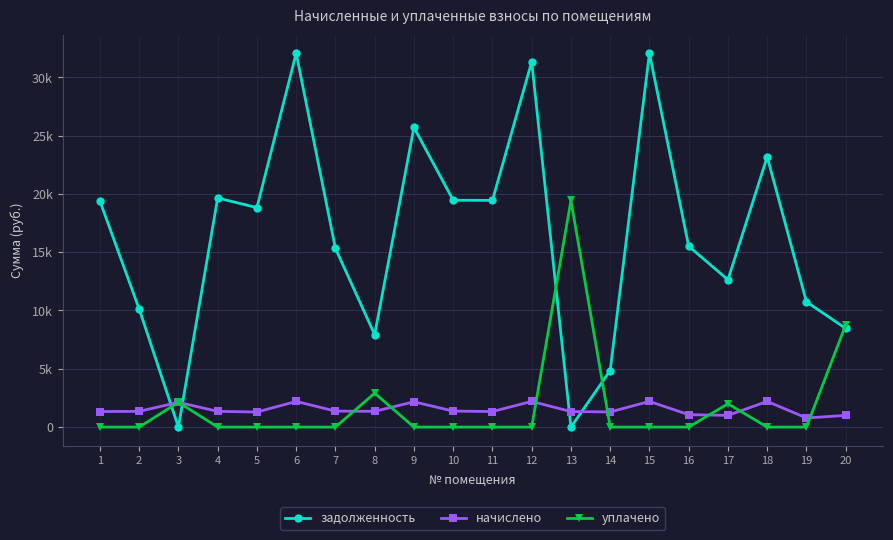

Is this an area chart (filled region under the line)?

No